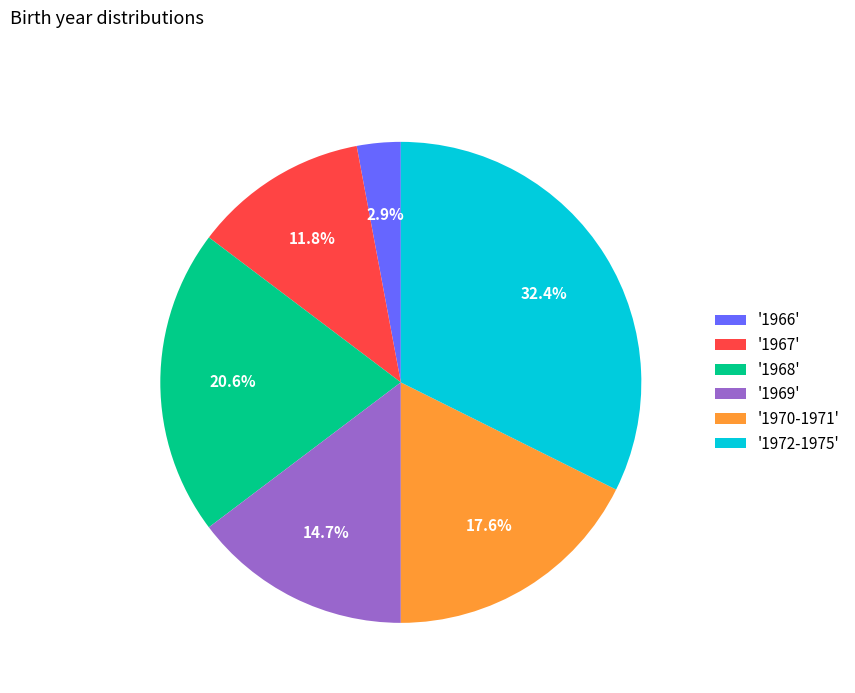

What is the ratio of the value at '1972-1975' to the value at '1969'?

2.2